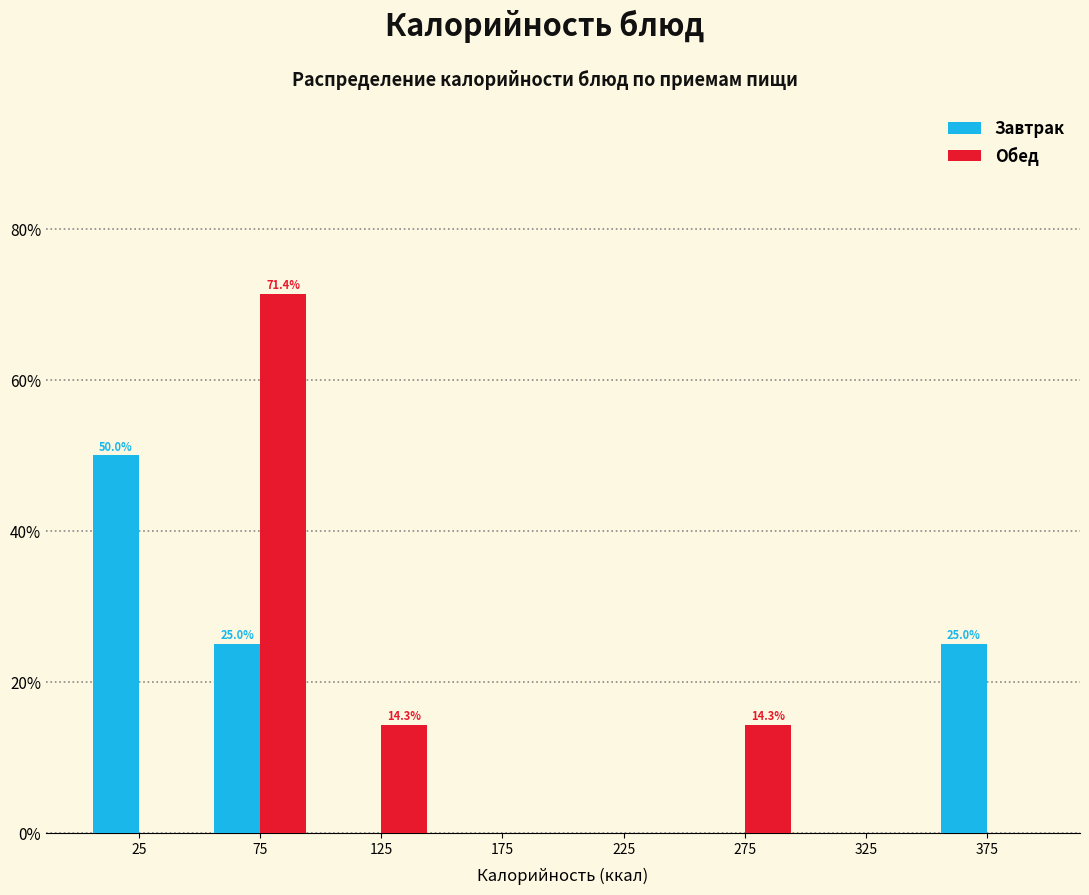

In the Завтрак series, which range on the x-axis has the tallest bar?

0 to 50